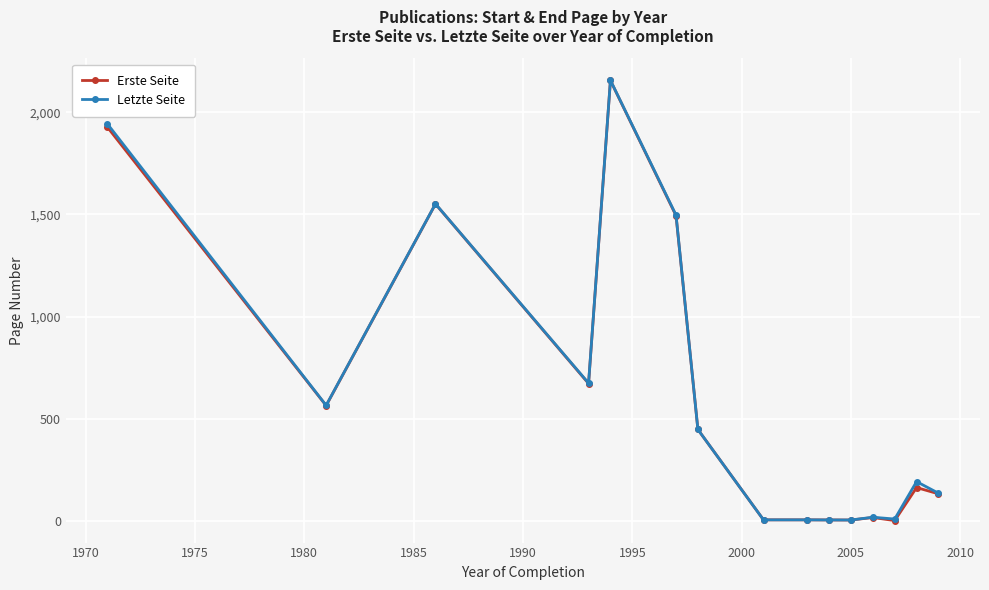

True or false: Letzte Seite has more than 1 points higher than both neighbors.

True